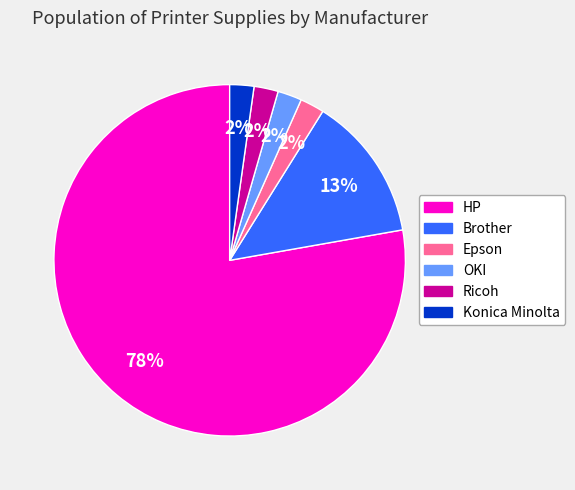

What percentage is the Ricoh slice, to the nearest percent?

2%